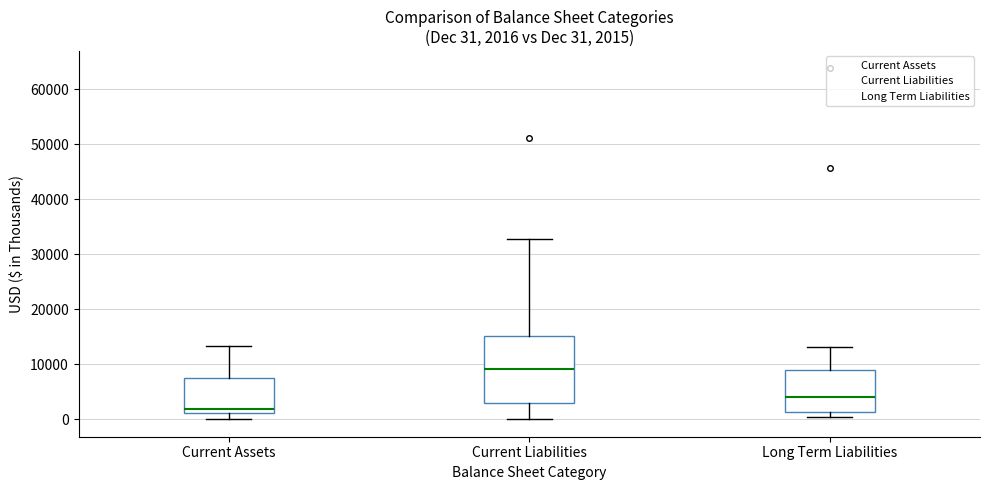

Comparing the boxes themselves (not the whiskers), which one is the tallest?

Current Liabilities